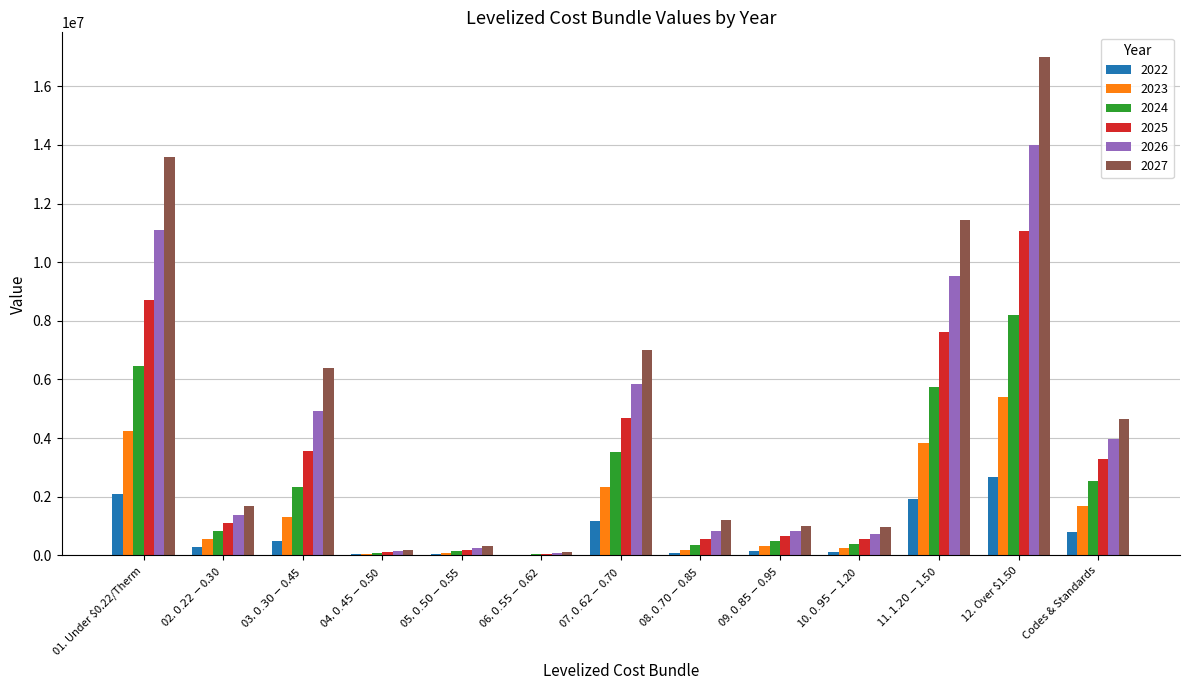

Which series has the widest spread of values?

2027